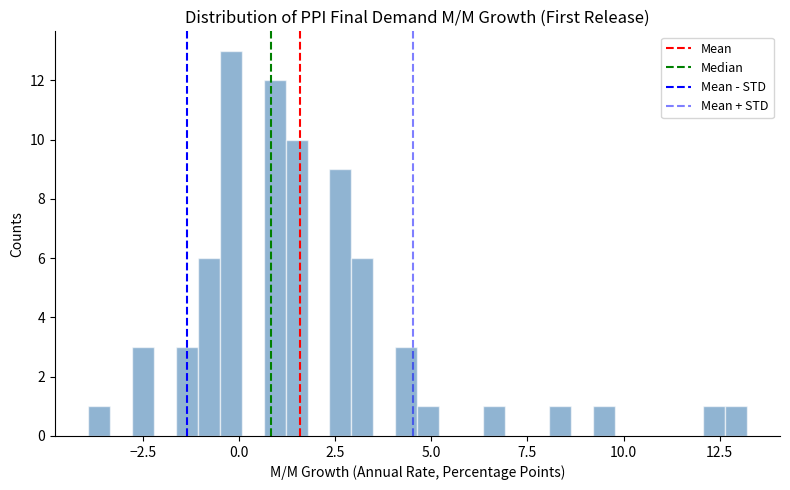

Read against the x-axis, roughly where is the centre of the tallest bar?

0.0